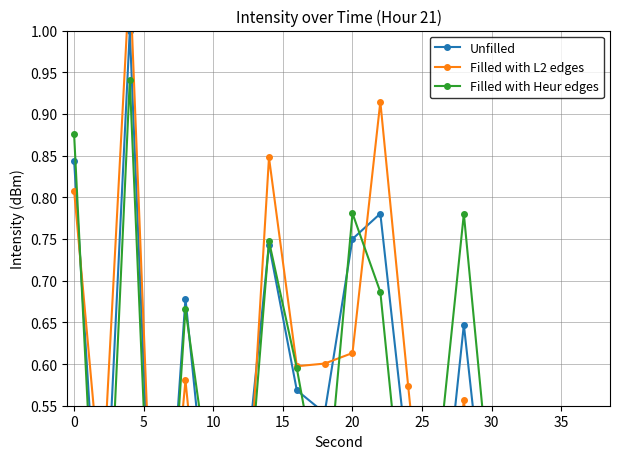

What is the smallest value displayed?

-0.1